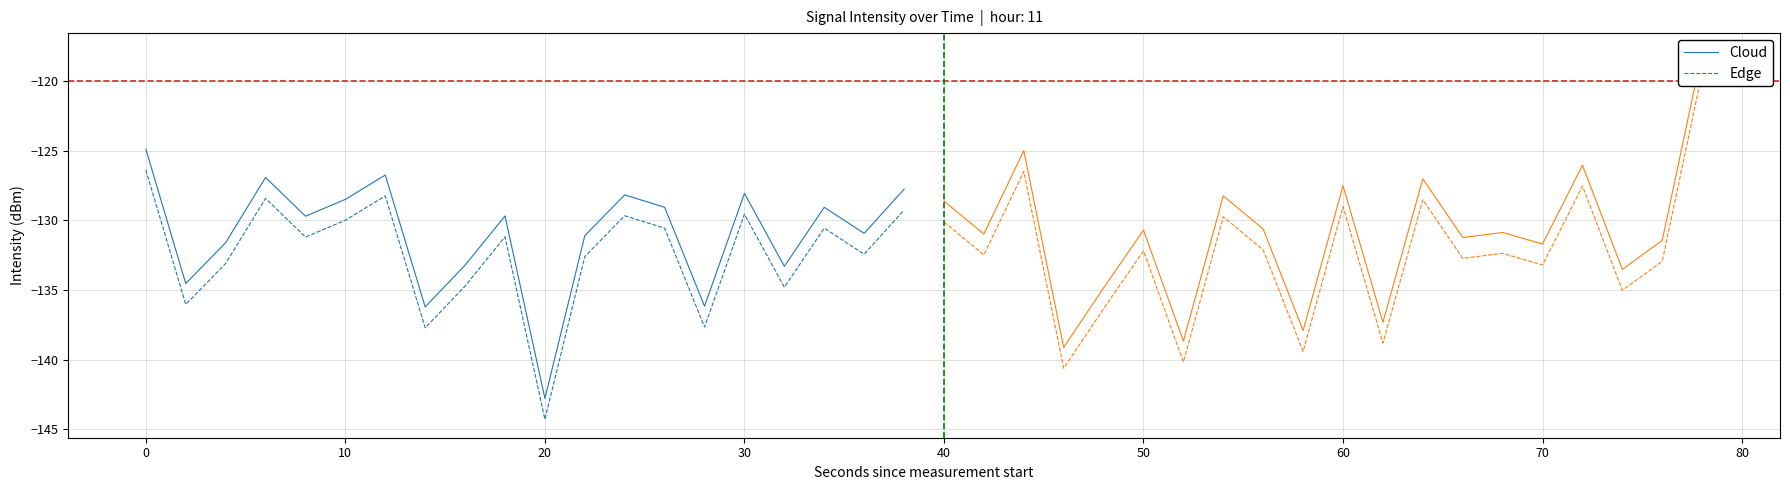

Where does the Cloud series first go above -129?

0